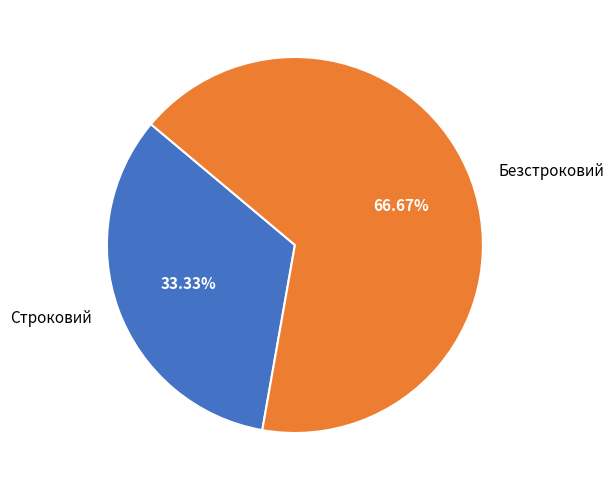

To the nearest percent, what percentage of the pie is Безстроковий?

67%